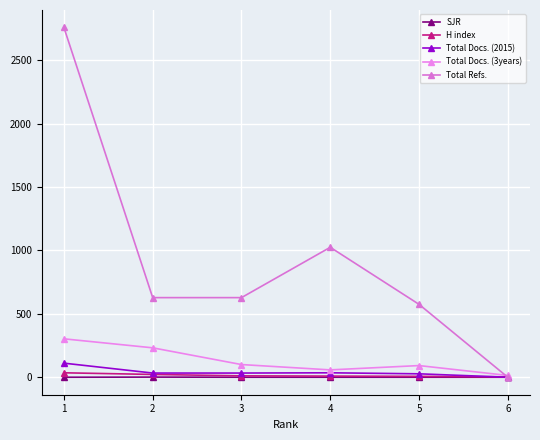

How many times do H index and Total Docs. (2015) cross each other?

1